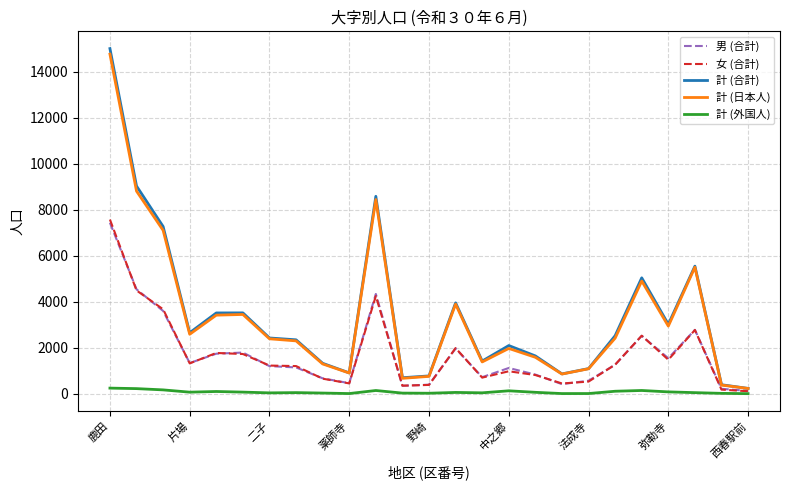

How many lines are shown in the chart?

5